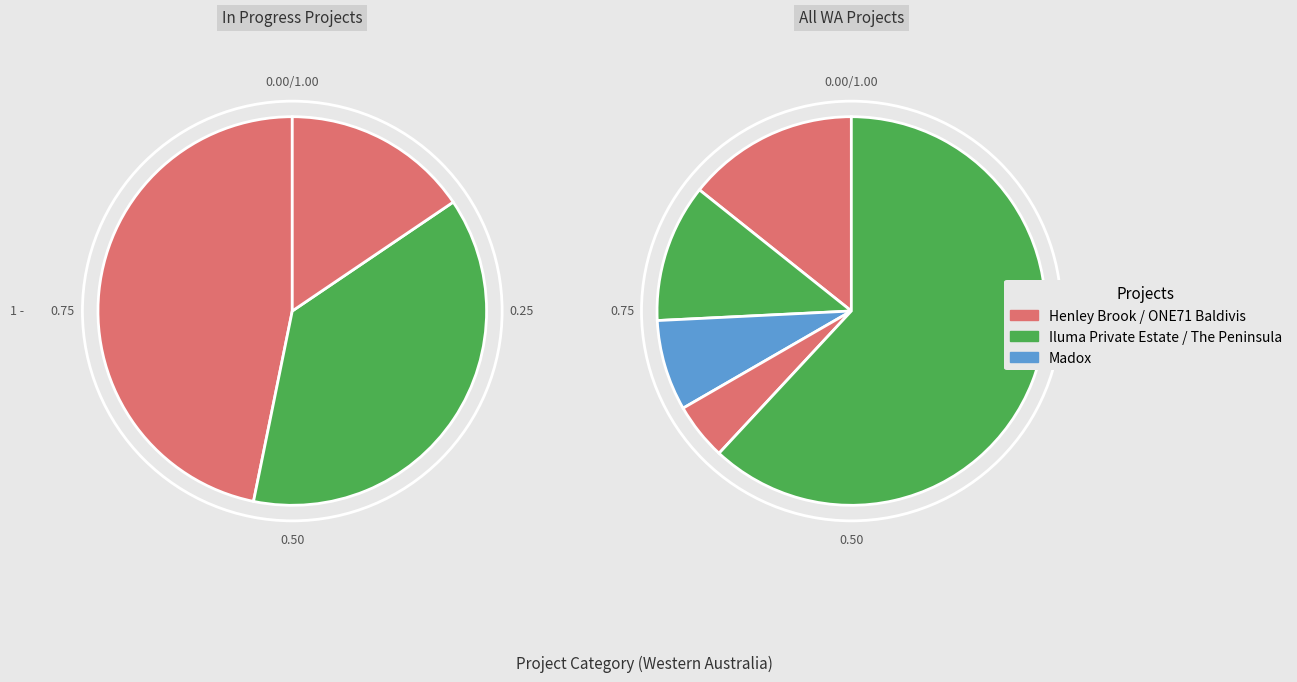

Which category has the biggest portion of the pie?

The Peninsula